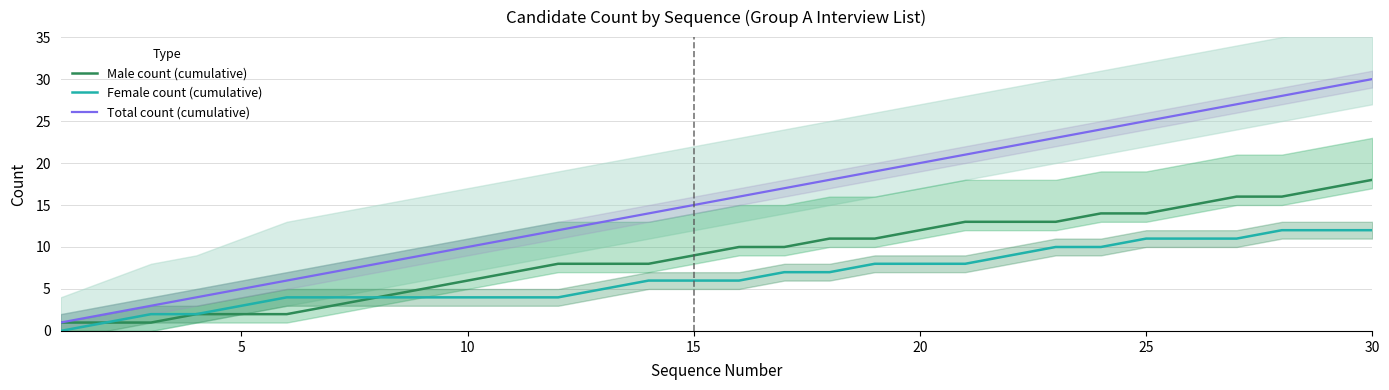

What are all the series names shown in the legend?

Male count (cumulative), Female count (cumulative), Total count (cumulative)